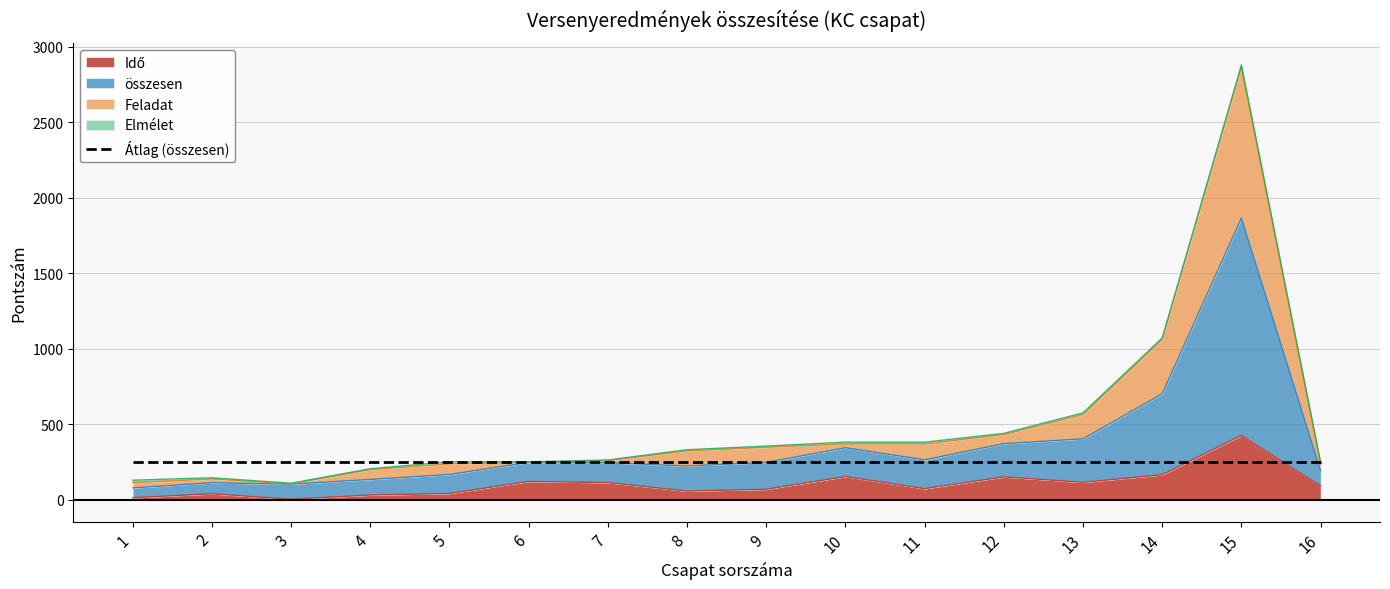

At how many categories does at least one series exceed 1207?

1